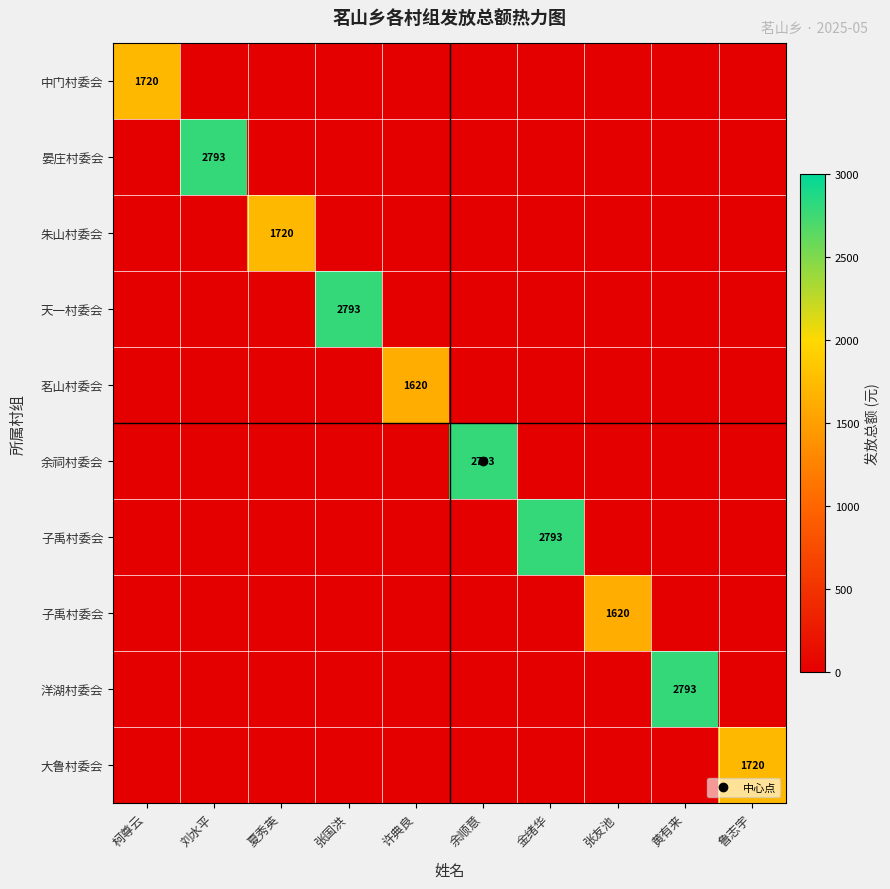

What is the spread (max minus min) of values at 刘水平?

2793